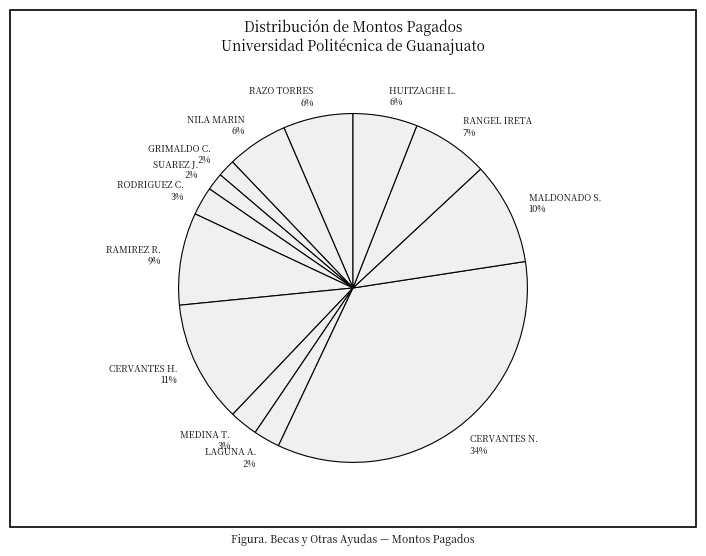

Between RANGEL IRETA and LAGUNA A., which is larger?

RANGEL IRETA